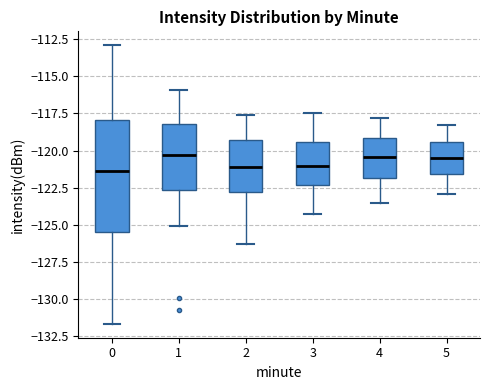

Where does the upper whisker of the box at x = 0 end on the y-axis? The values are not printed on the chart, so give them approximately, as read against the axis.

-113.0